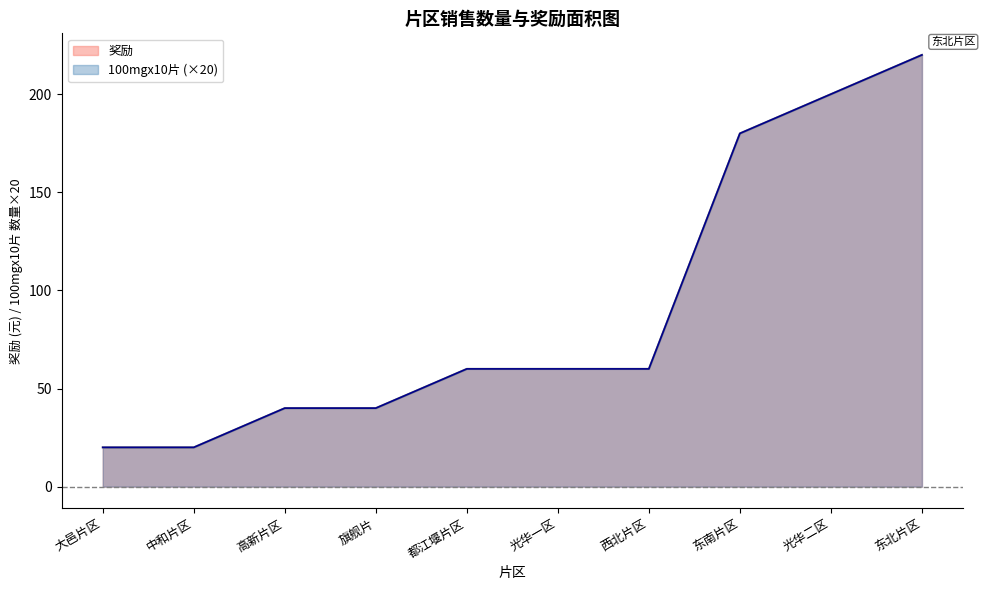

True or false: 奖励 and 100mgx10片 intersect in this chart.

False